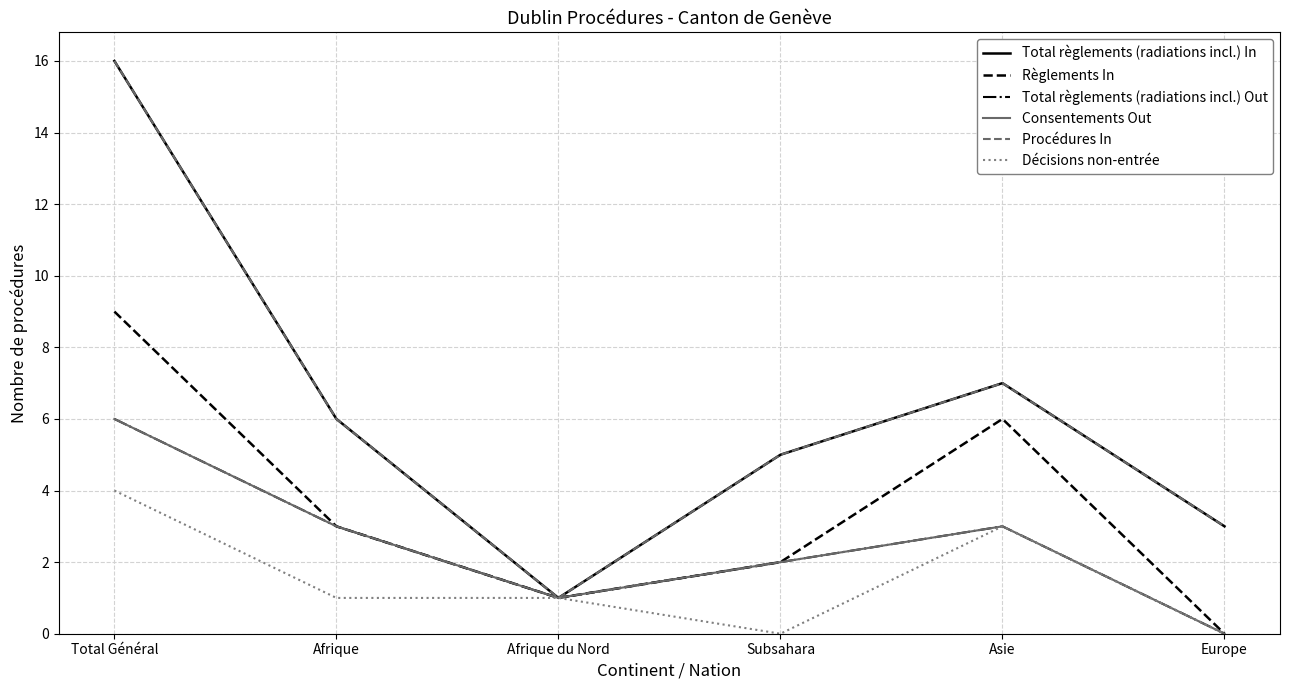

Does the chart display data point markers on the line(s)?

No